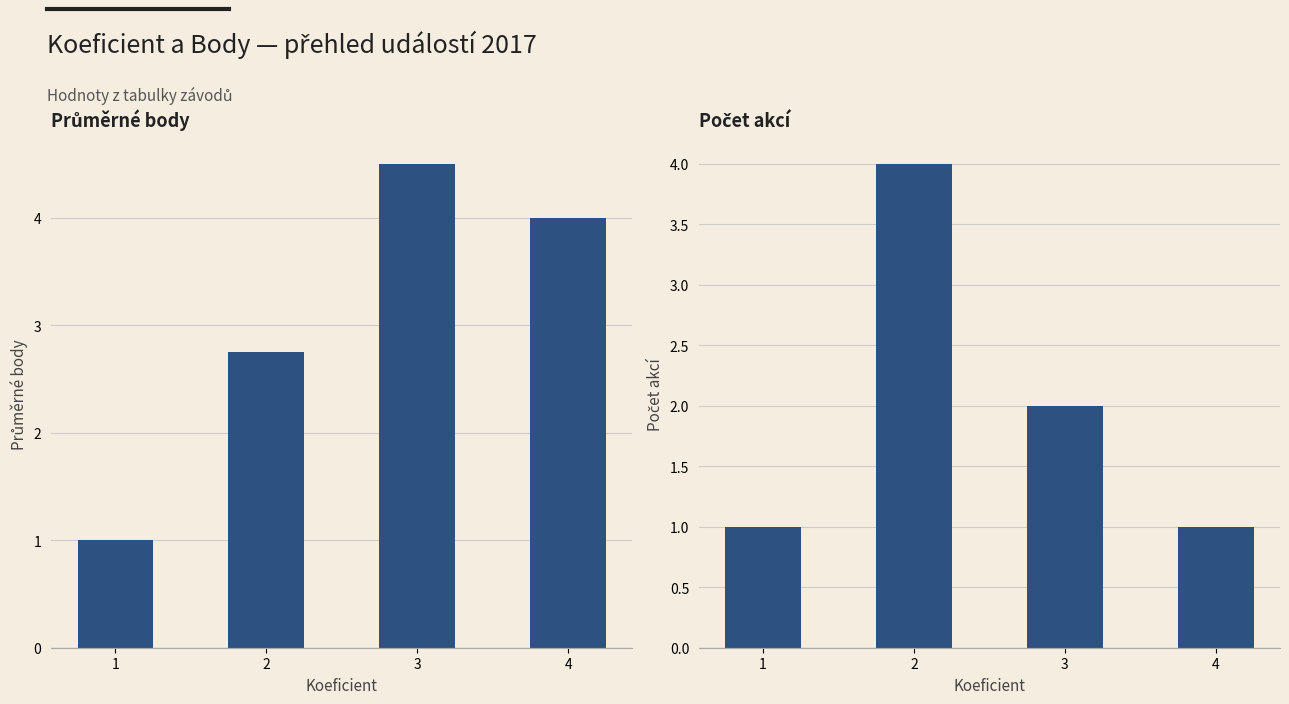

What is the value of the Počet akcí bar at the 1st from the left?

1.0